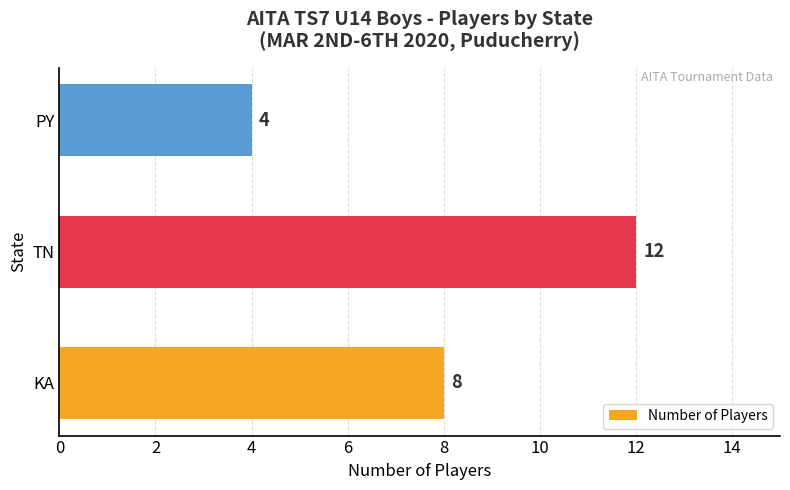

How many values are below 8?

1